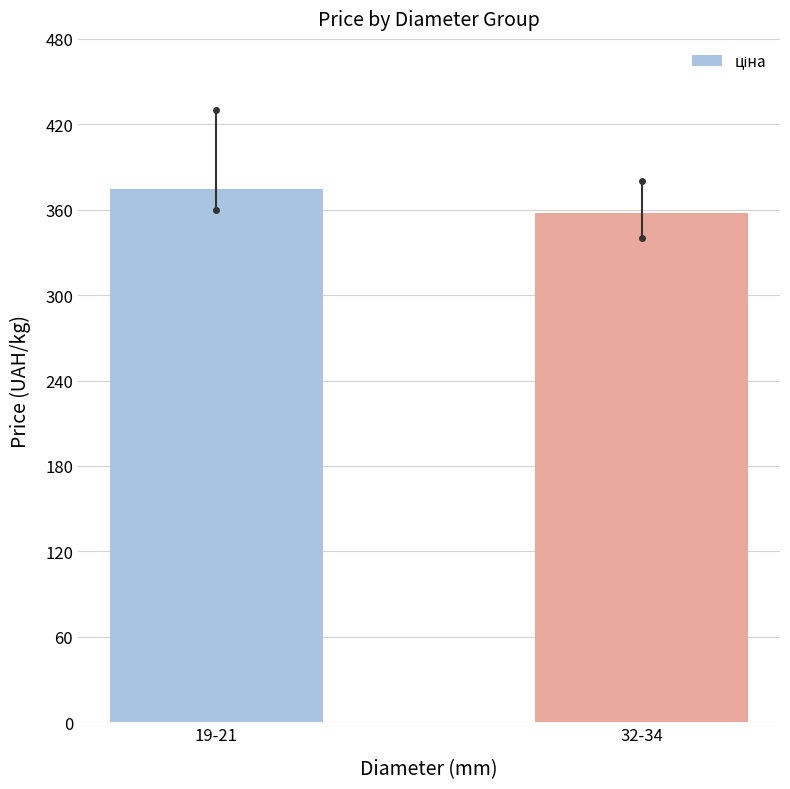

What is the label of the 1st bar from the left?

19-21